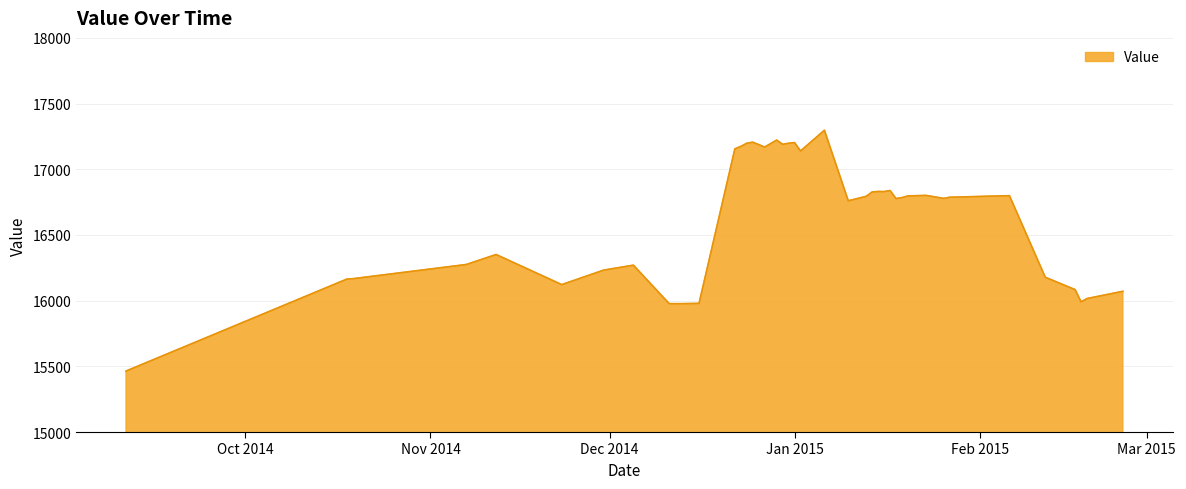

What is the difference between the maximum and minimum values?

1833